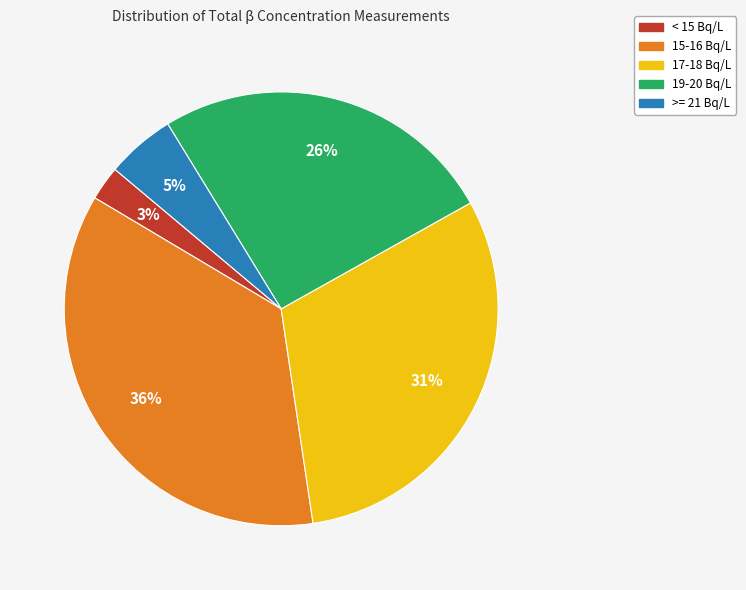

Is it true that 15-16 Bq/L is 42% of the pie?

False